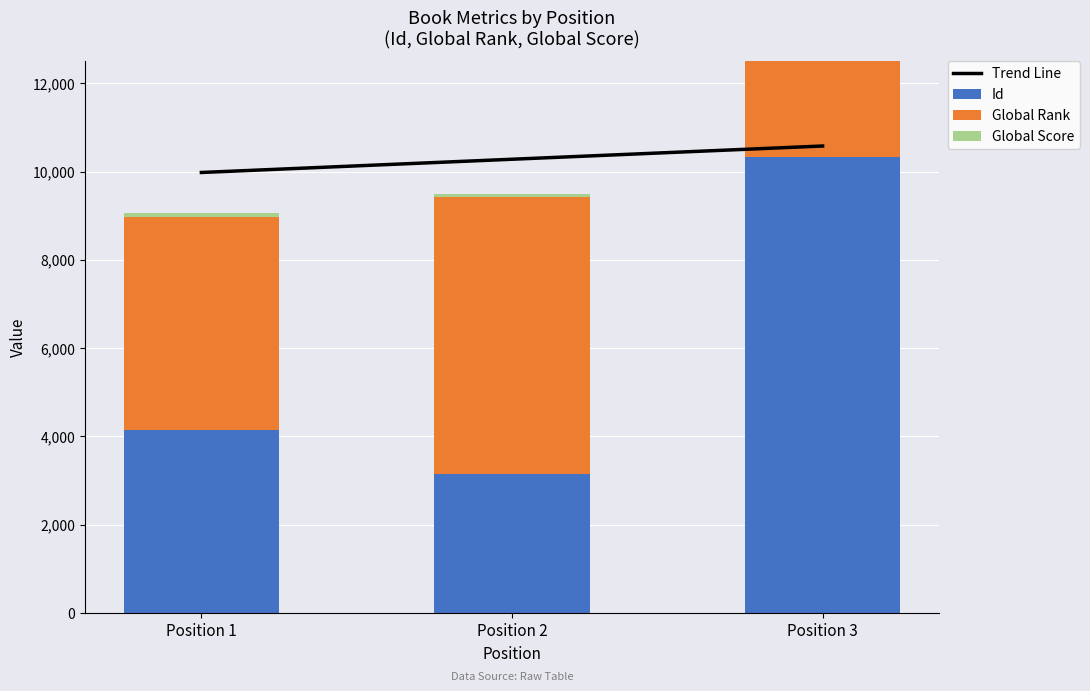

Reading left to right, extract all data points from this chart.

Trend Line: 9978.1	10278.1	10578.1
Id: 4133.0	3150.0	10331.0
Global Rank: 4847.0	6272.0	6484.0
Global Score: 86.0	61.0	58.0